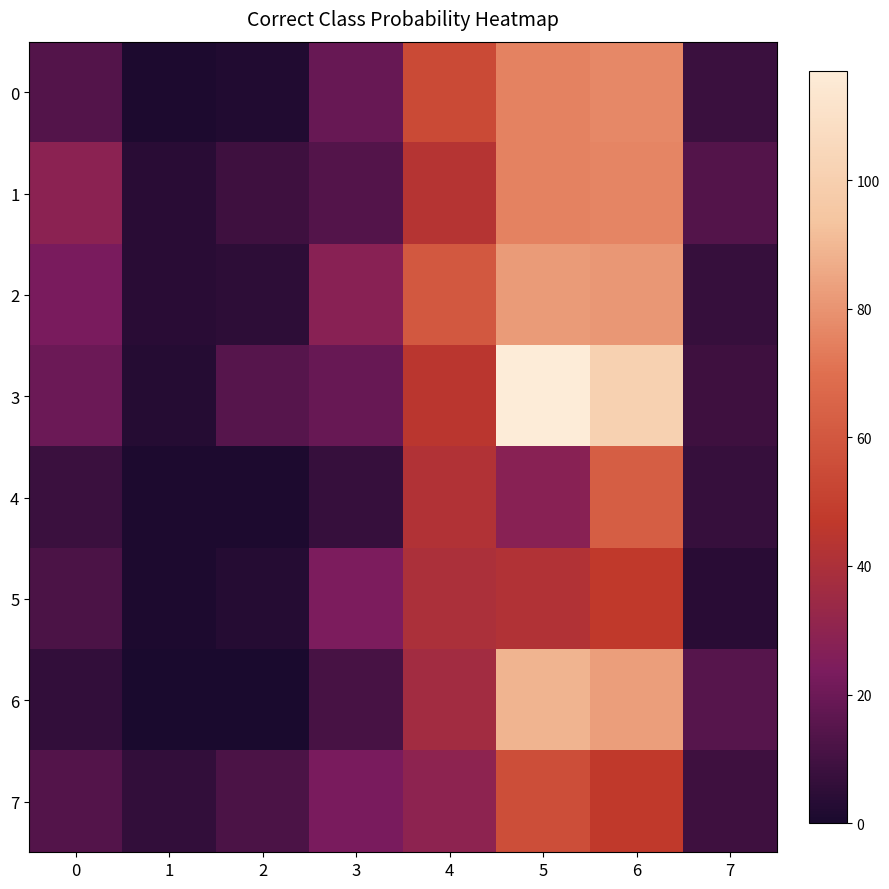

Reading left to right, transcribe all the data shown in this chart.

0: 0=14	1=1	2=2	3=19	4=54	5=75	6=77	7=8
1: 0=29	1=4	2=9	3=14	4=43	5=75	6=76	7=14
2: 0=23	1=4	2=5	3=28	4=60	5=82	6=81	7=7
3: 0=20	1=3	2=15	3=19	4=45	5=117	6=101	7=9
4: 0=8	1=1	2=1	3=7	4=42	5=28	6=63	7=7
5: 0=12	1=1	2=3	3=24	4=40	5=42	6=47	7=4
6: 0=6	1=0	2=0	3=11	4=37	5=89	6=83	7=15
7: 0=14	1=6	2=12	3=23	4=30	5=56	6=47	7=9